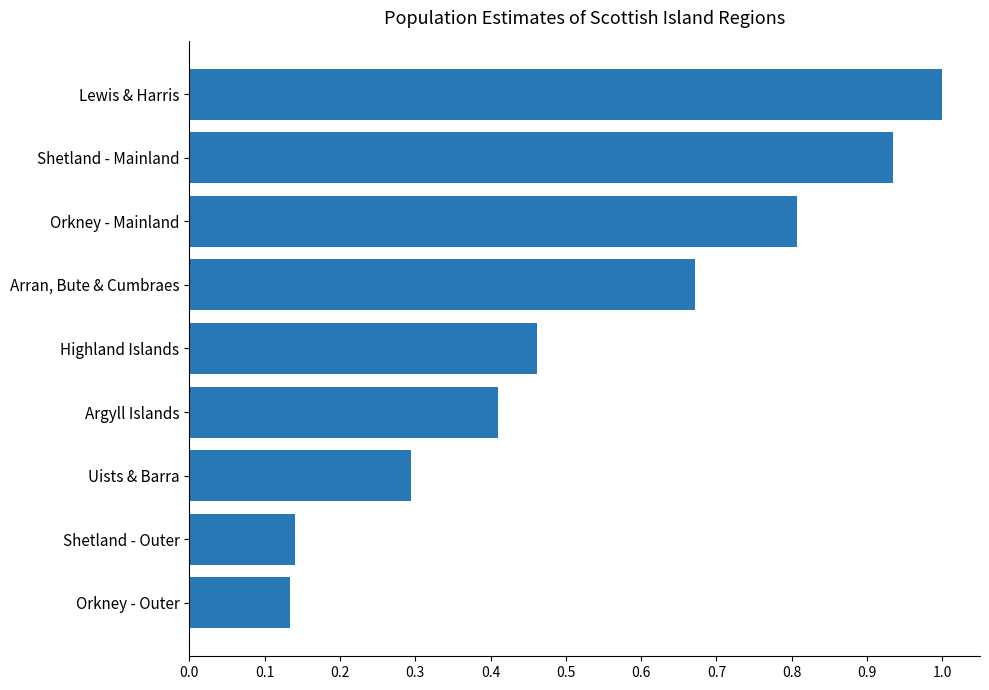

Rank the categories by value from lowest to highest.

Orkney - Outer, Shetland - Outer, Uists & Barra, Argyll Islands, Highland Islands, Arran, Bute & Cumbraes, Orkney - Mainland, Shetland - Mainland, Lewis & Harris